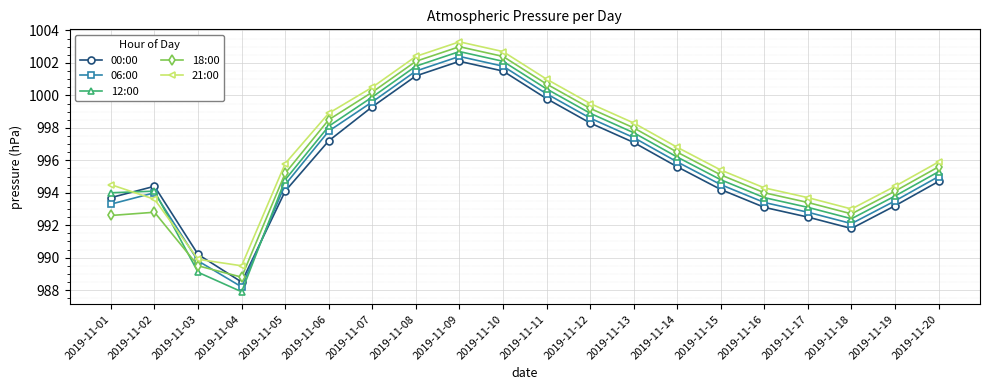

What is the greatest value displayed?

1003.3